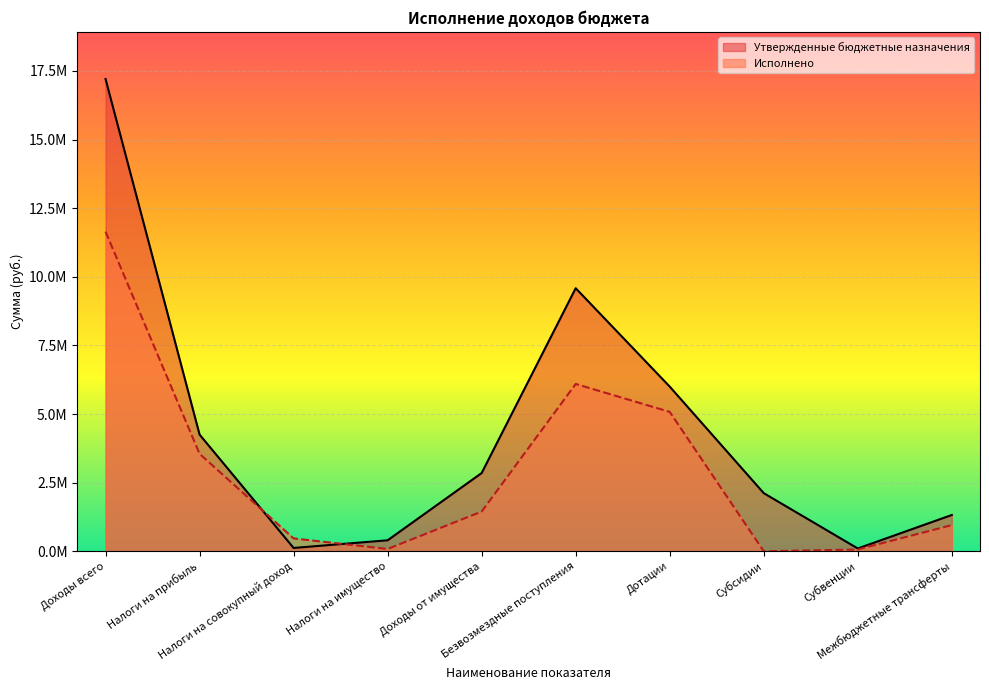

List the series in order of their overall mean, lowest first.

Исполнено, Утвержденные бюджетные назначения